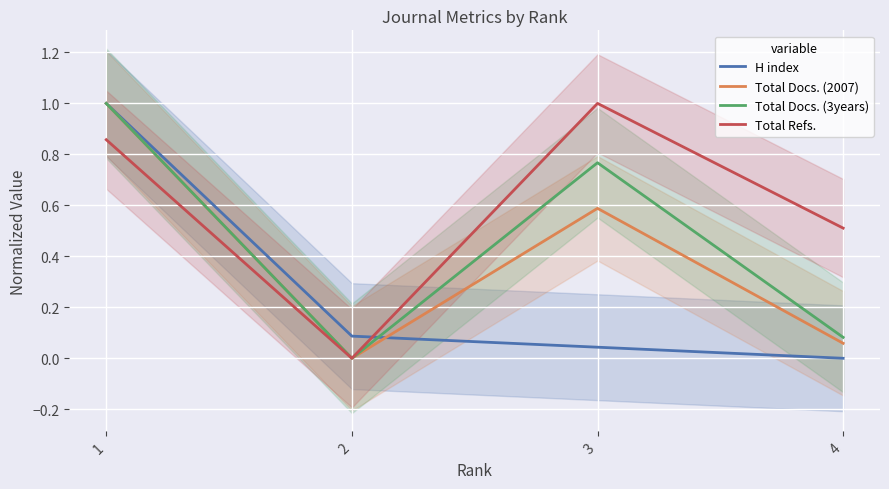

List the series in order of their overall mean, highest first.

Total Refs., Total Docs. (3years), Total Docs. (2007), H index